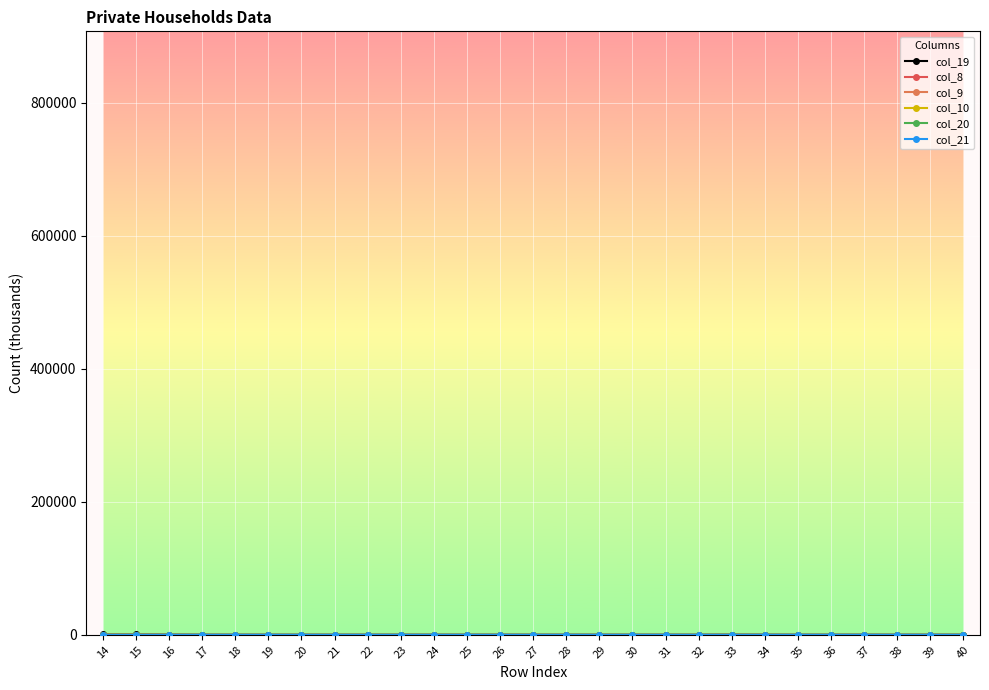

What is the average value of the col_9 series?

47.6